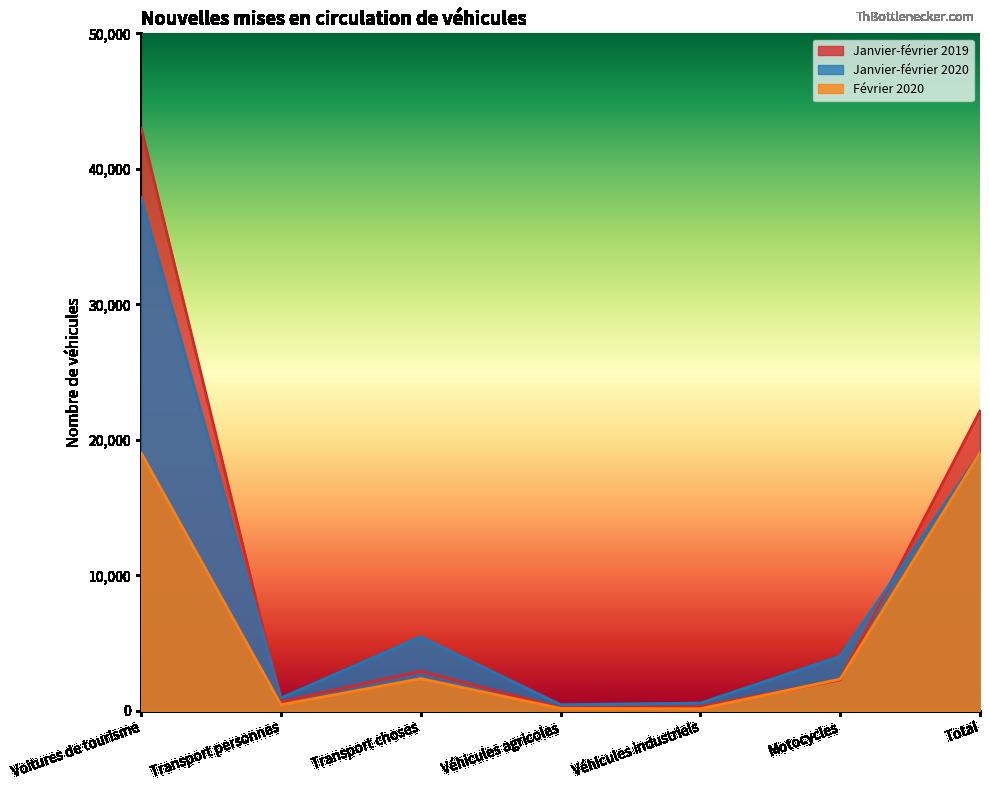

At which label does Janvier-février 2020 reach its peak?

Voitures de tourisme